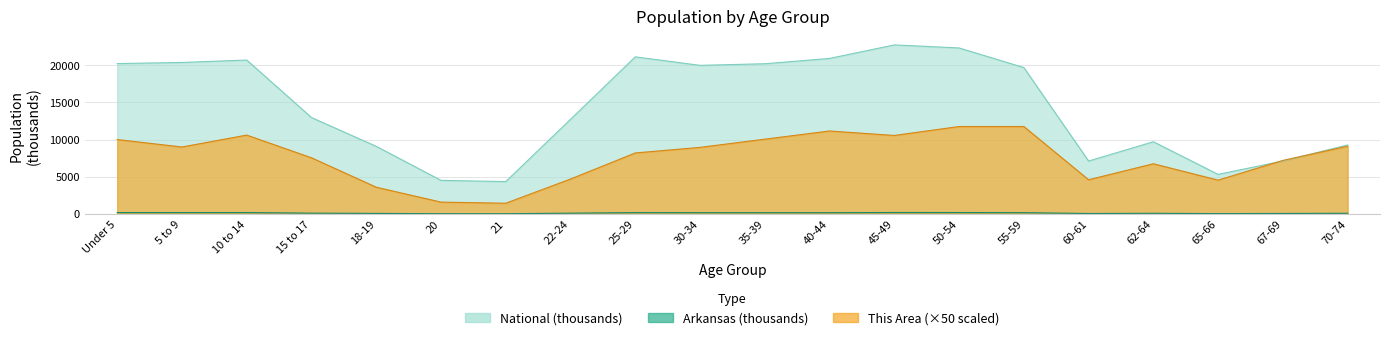

List the series in order of their peak value, highest first.

National, This Area, Arkansas